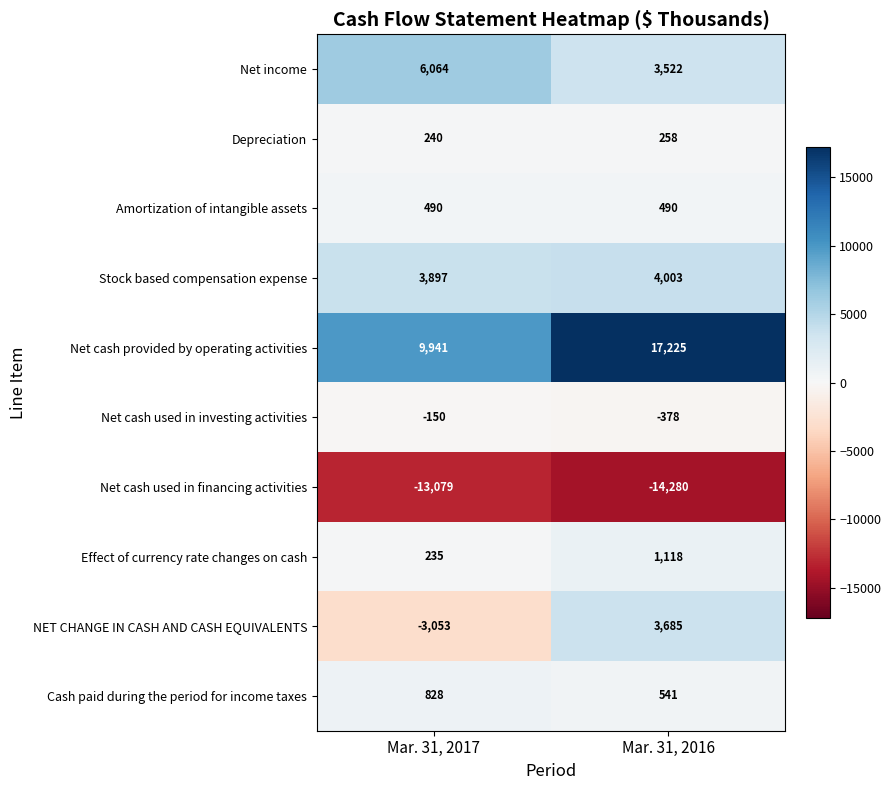

Reading right to left, list all the values displayed in this chart.

Net income: Mar. 31, 2016=3522	Mar. 31, 2017=6064
Depreciation: Mar. 31, 2016=258	Mar. 31, 2017=240
Amortization of intangible assets: Mar. 31, 2016=490	Mar. 31, 2017=490
Stock based compensation expense: Mar. 31, 2016=4003	Mar. 31, 2017=3897
Net cash provided by operating activities: Mar. 31, 2016=17225	Mar. 31, 2017=9941
Net cash used in investing activities: Mar. 31, 2016=-378	Mar. 31, 2017=-150
Net cash used in financing activities: Mar. 31, 2016=-14280	Mar. 31, 2017=-13079
Effect of currency rate changes on cash: Mar. 31, 2016=1118	Mar. 31, 2017=235
NET CHANGE IN CASH AND CASH EQUIVALENTS: Mar. 31, 2016=3685	Mar. 31, 2017=-3053
Cash paid during the period for income taxes: Mar. 31, 2016=541	Mar. 31, 2017=828